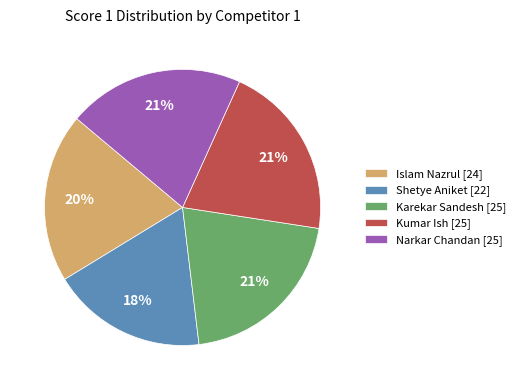

Is it true that Narkar Chandan [25] is 21% of the pie?

True